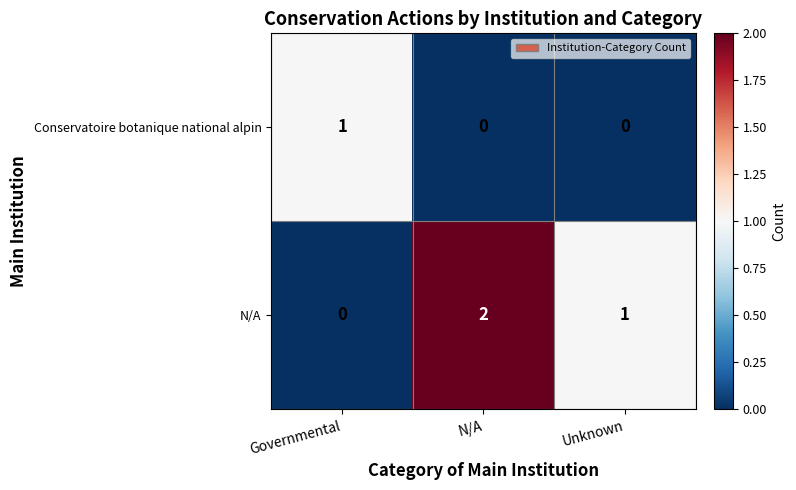

List the series in order of their overall mean, highest first.

N/A, Conservatoire botanique national alpin